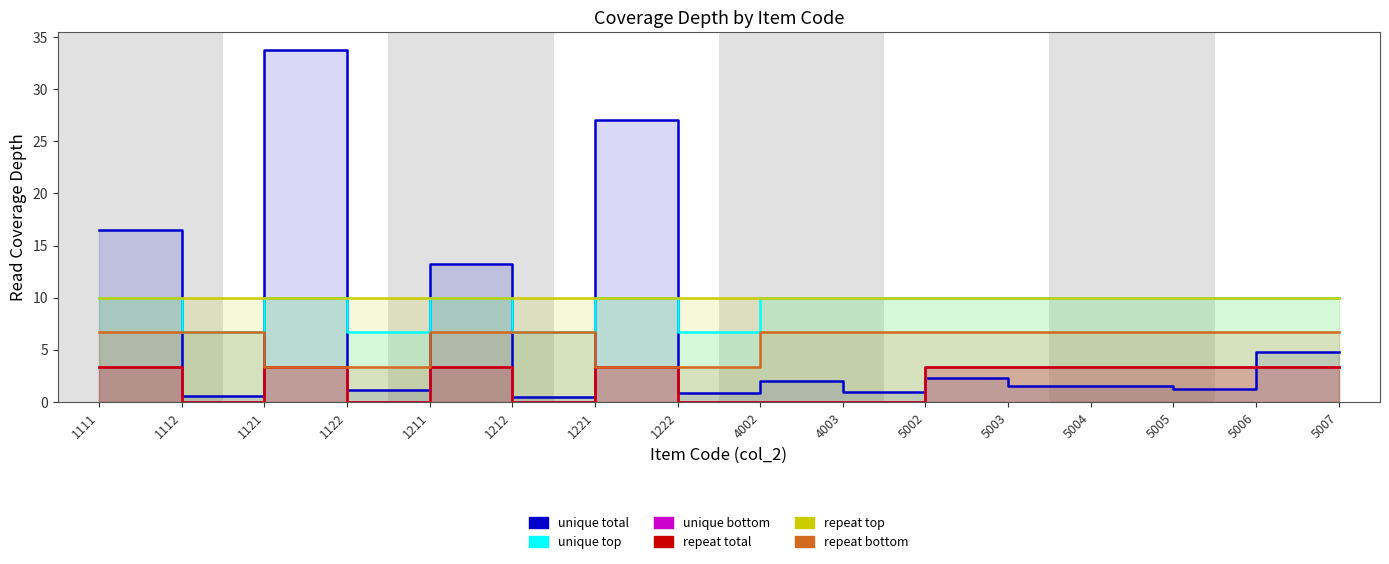

What is the value of the repeat top point at the 8th from the left?

10.0